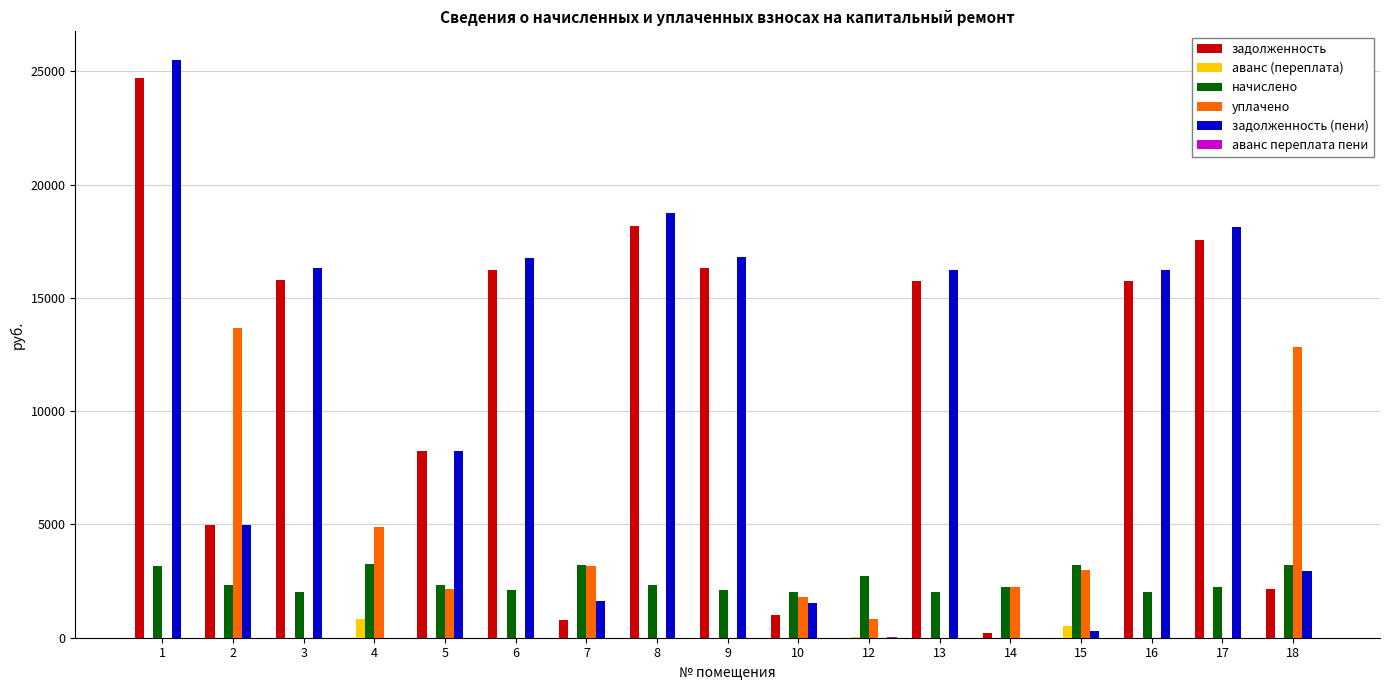

Between 5 and 7, which series saw the biggest shift?

задолженность